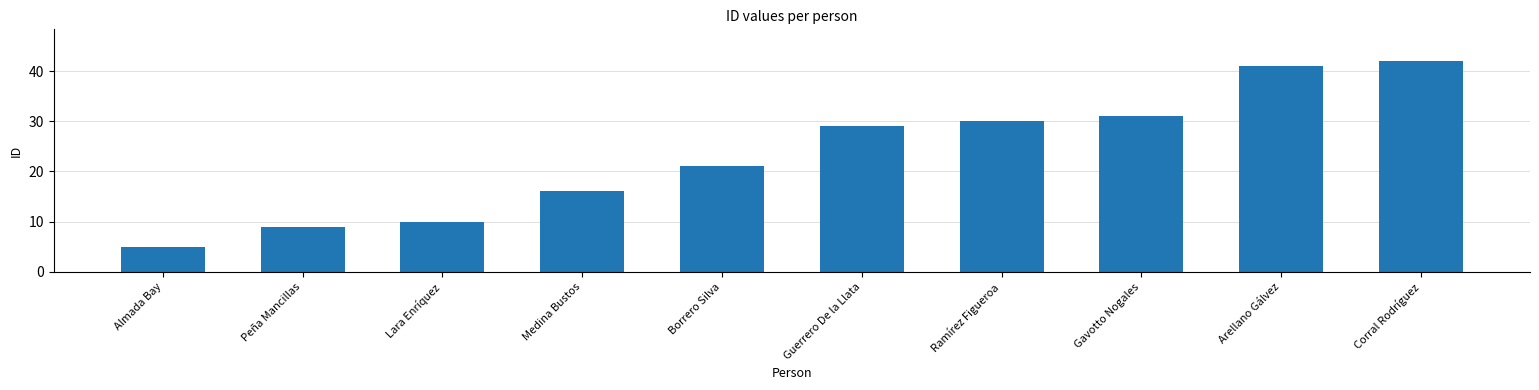

What is the approximate value at Peña Mancillas, to the nearest 10?

10